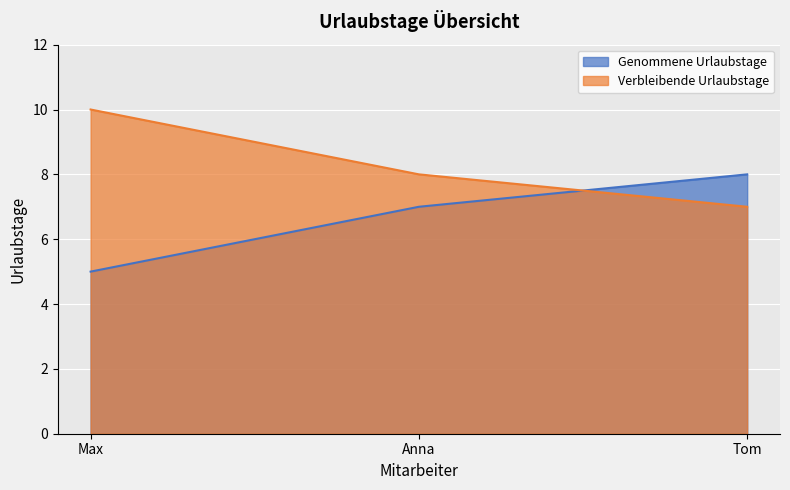

What position from the left is Anna?

2